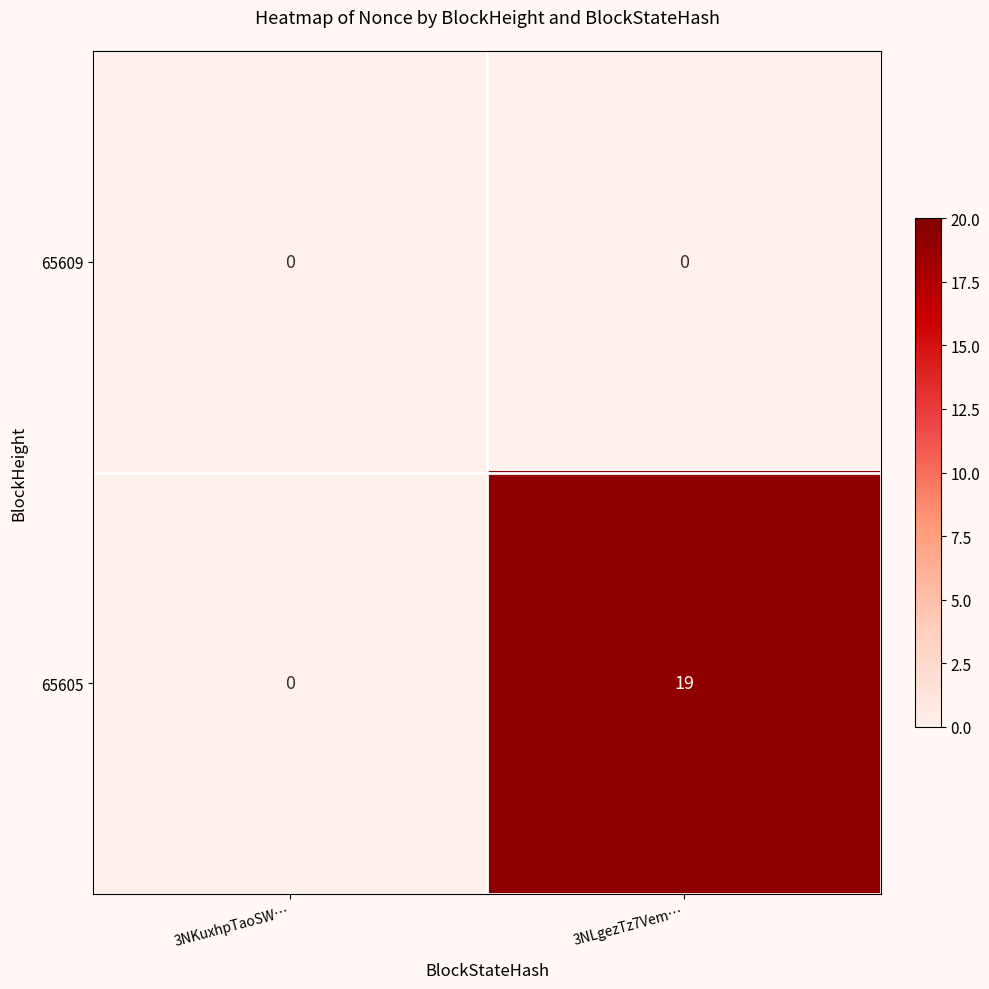

How many categories are shown in the chart?

2